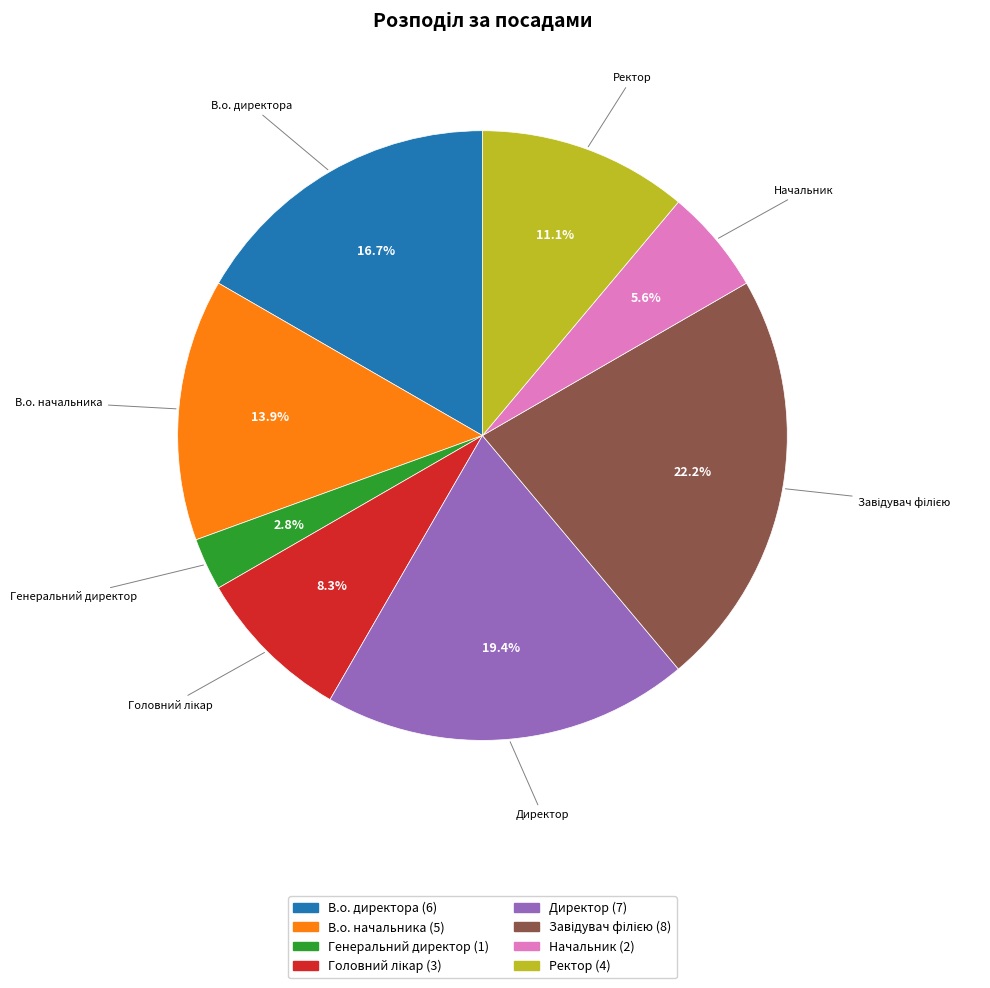

Combined, do Ректор and Начальник account for over 50%?

No